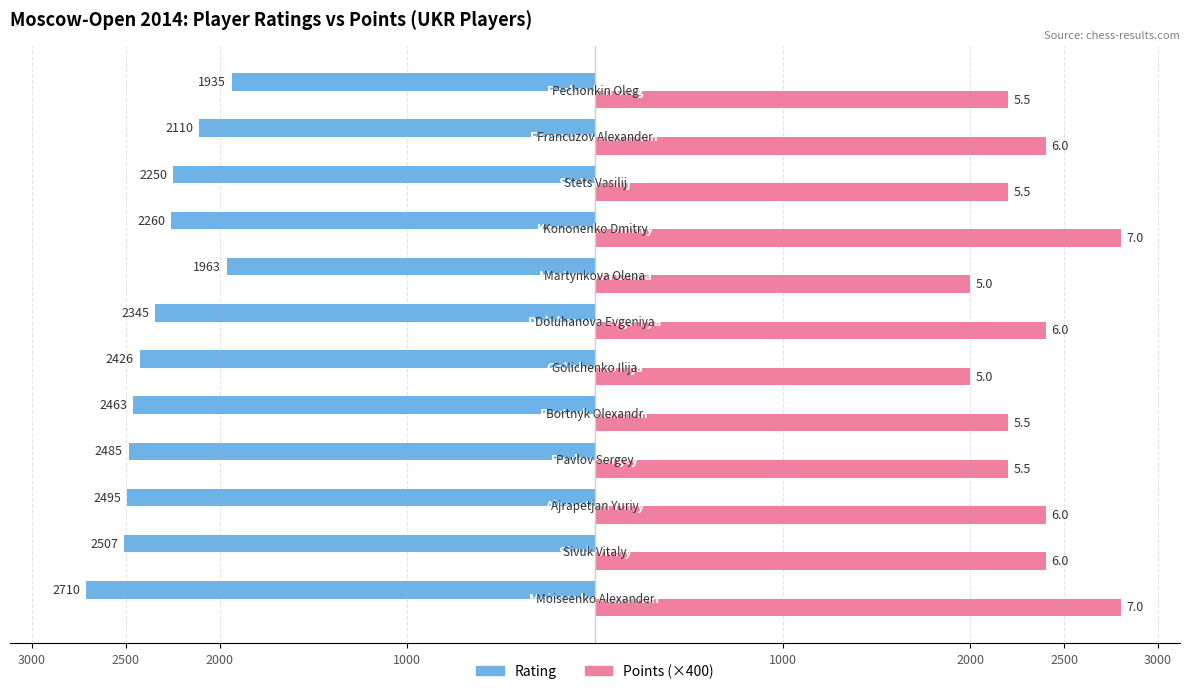

What are all the series names shown in the legend?

Rating, Points (×400)